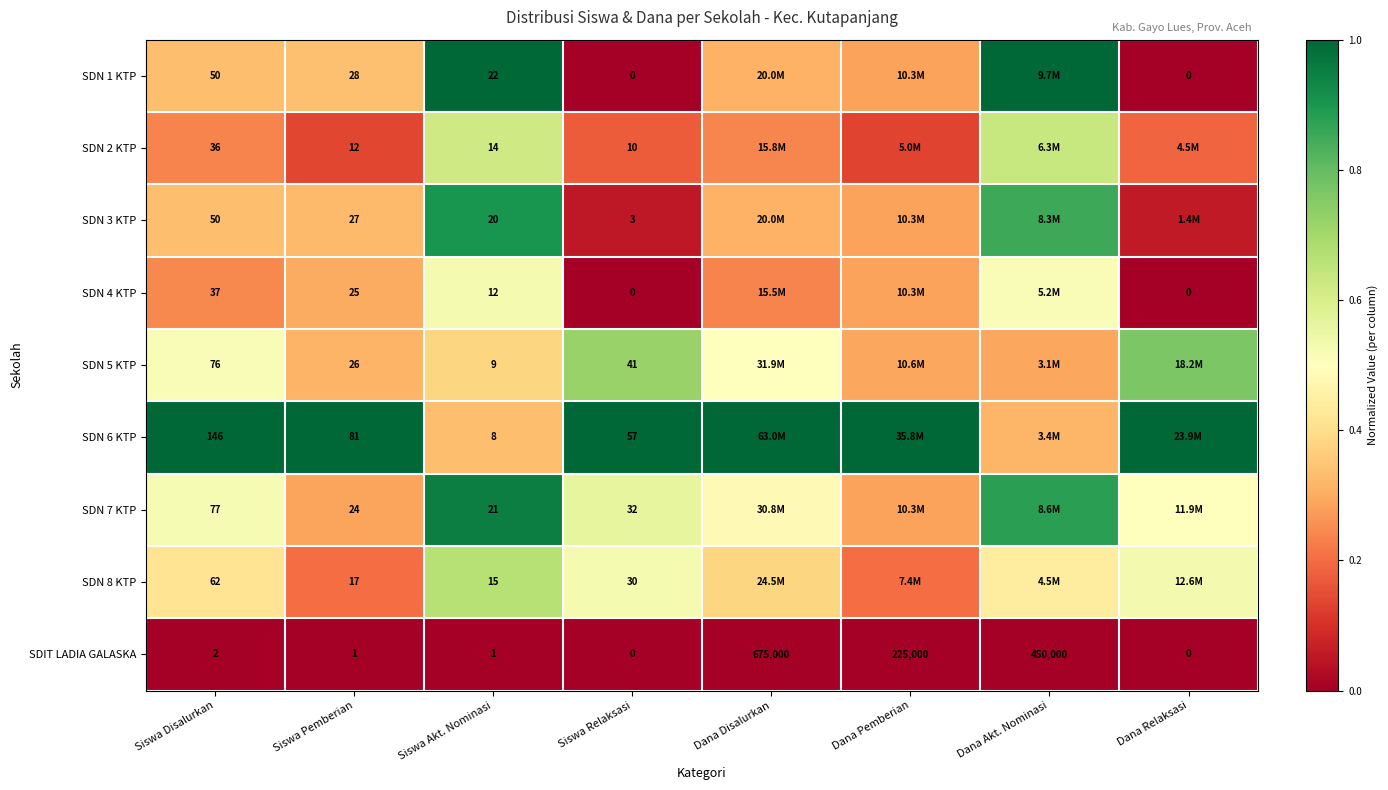

Is the value of SDN 4 KTP at Siswa Disalurkan greater than the value of SDN 5 KTP at Siswa Relaksasi?

No